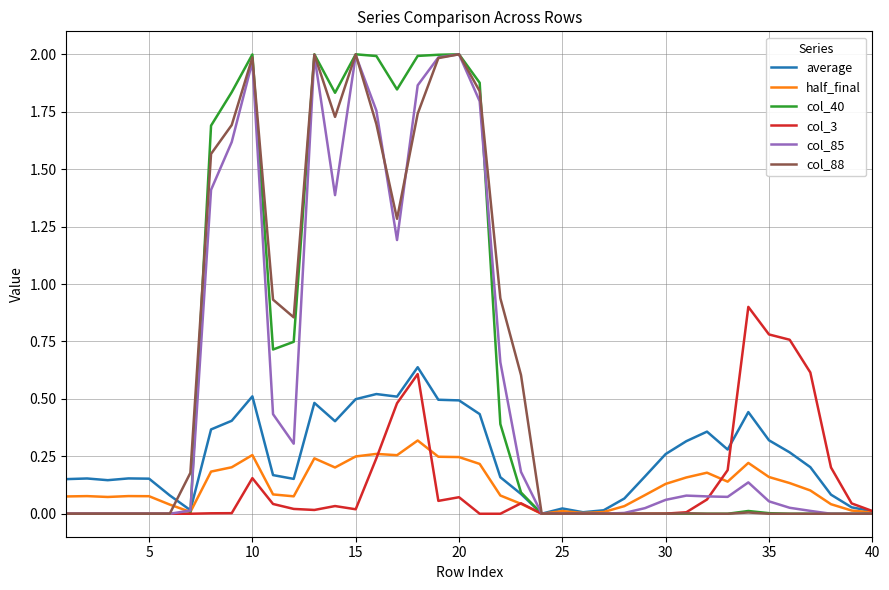

How many lines are shown in the chart?

6